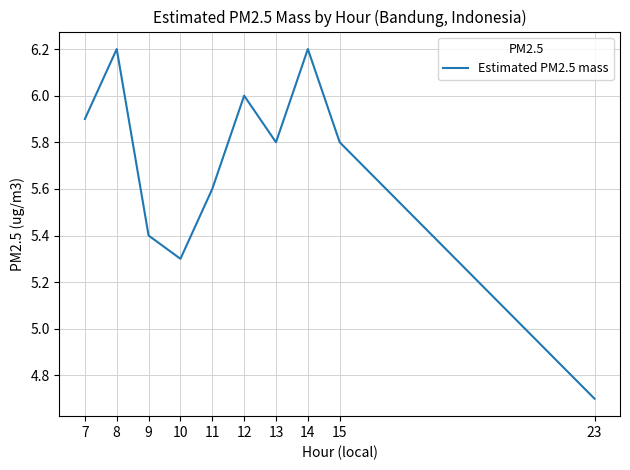

Is it true that the value at 12 is 3.0?

False